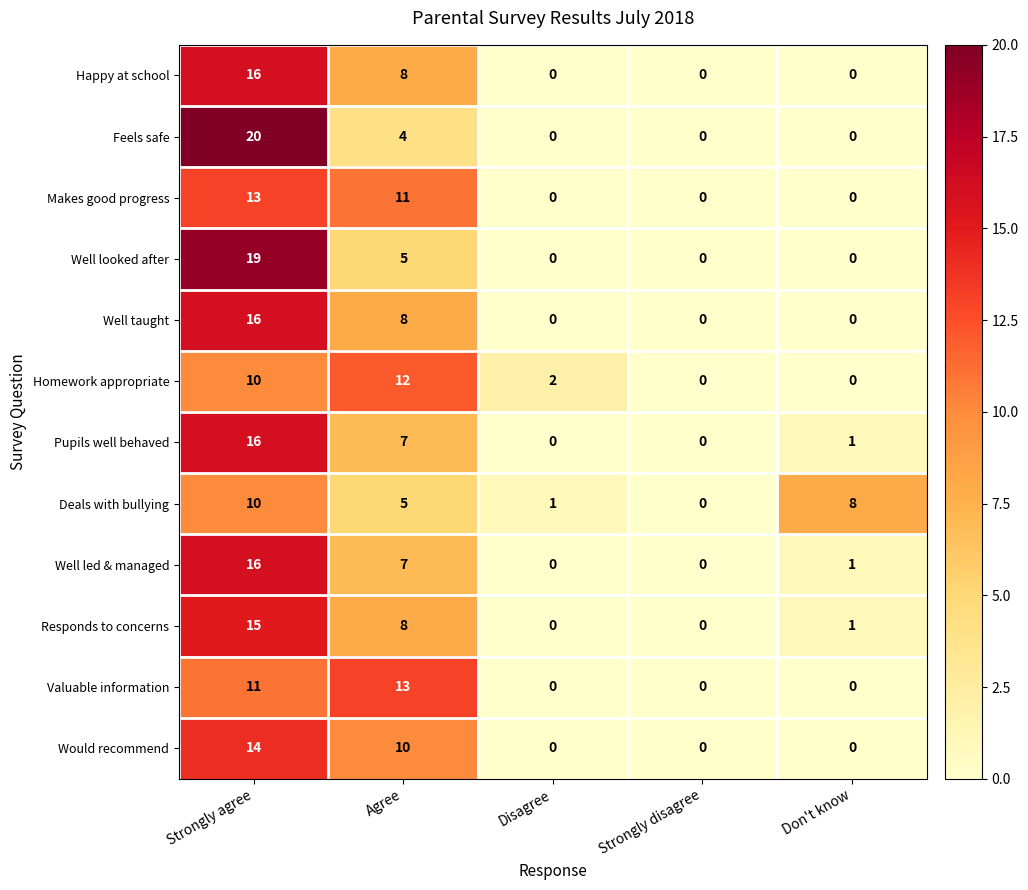

How many series are shown in this chart?

12